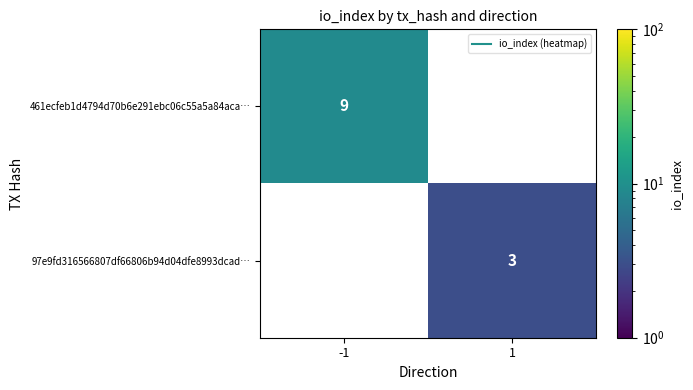

Read the 461ecfeb1d4794d70b6e291ebc06c55a5a84aca… value at -1.

9.0